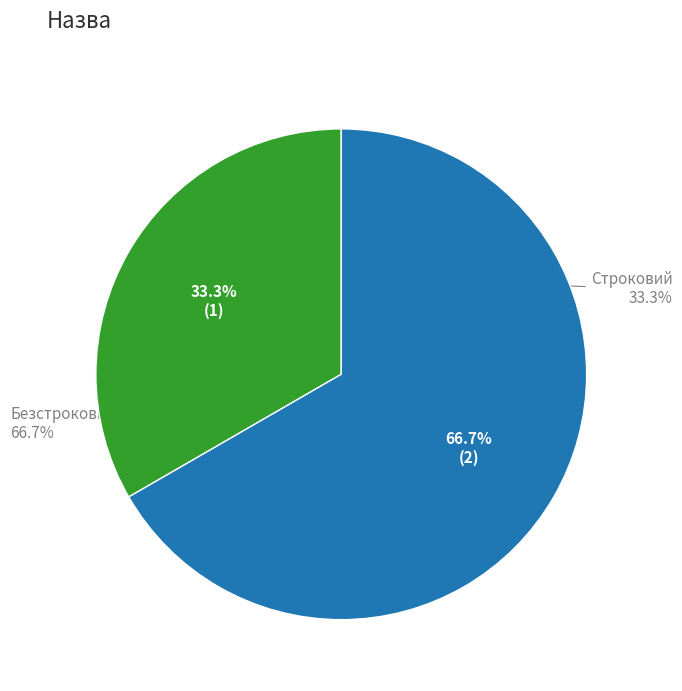

To the nearest percent, what is the average slice percentage?

50%